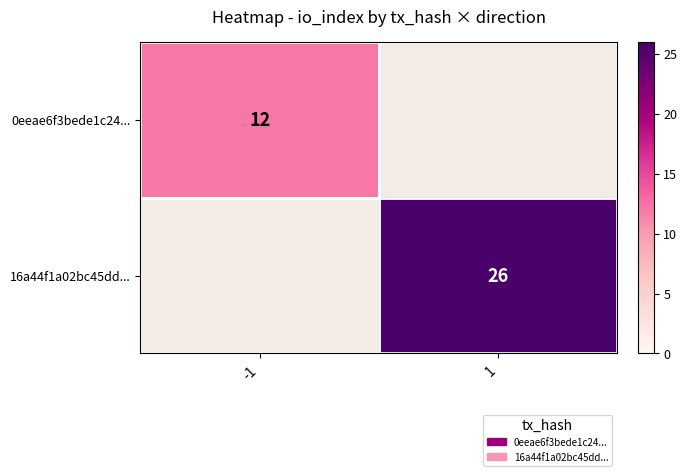

Is it true that 16a44f1a02bc45dd... equals 26 at 1?

True